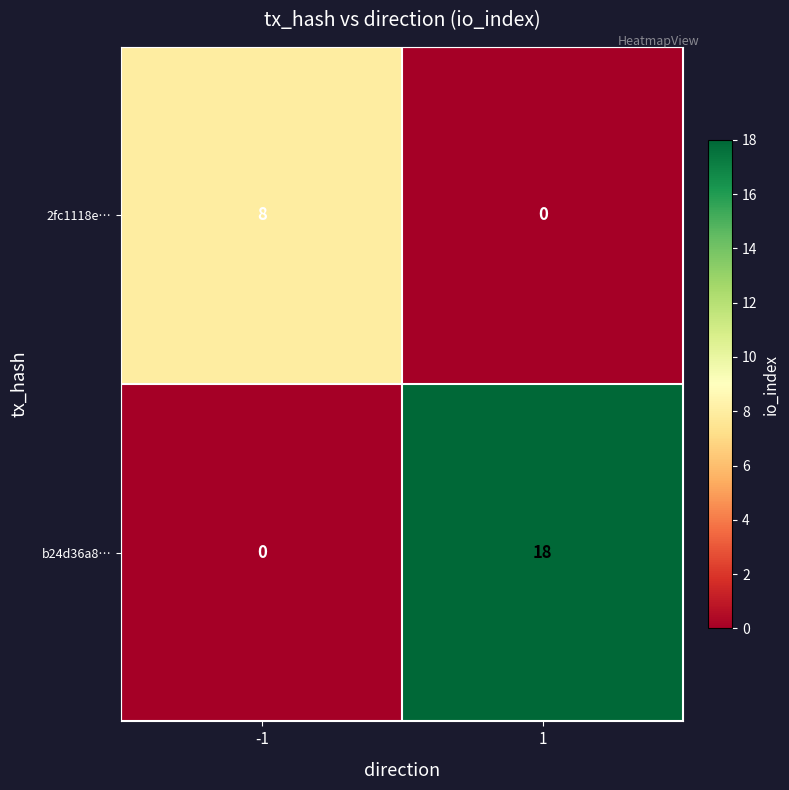

What is the approximate value of 2fc1118e… at -1?

8